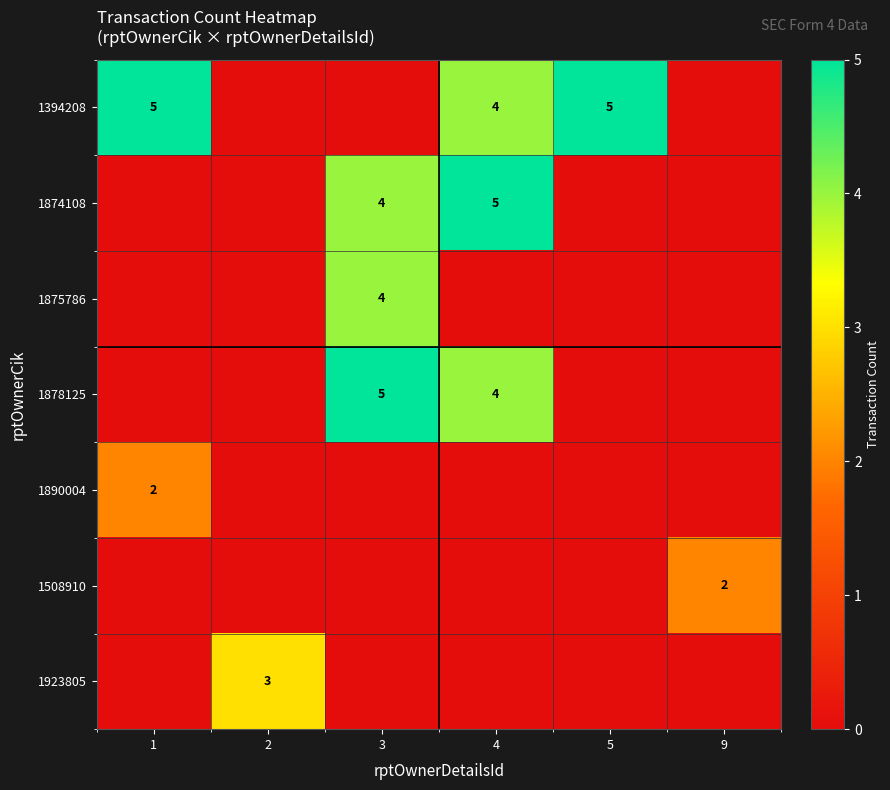

The value of 1890004 at 1 is 2. True or false?

True